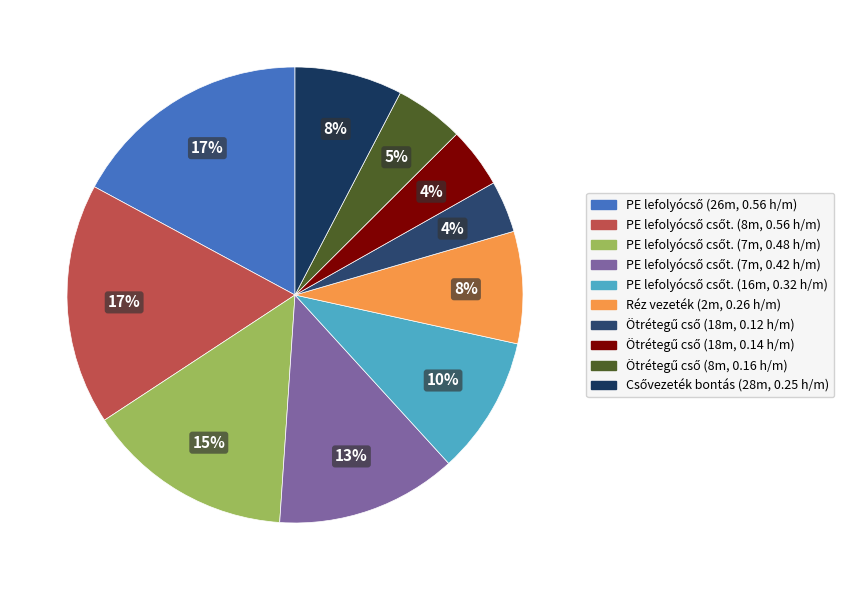

Rank the categories by value from lowest to highest.

7, 8, 9, 10, 6, 5, 4, 3, 1, 2